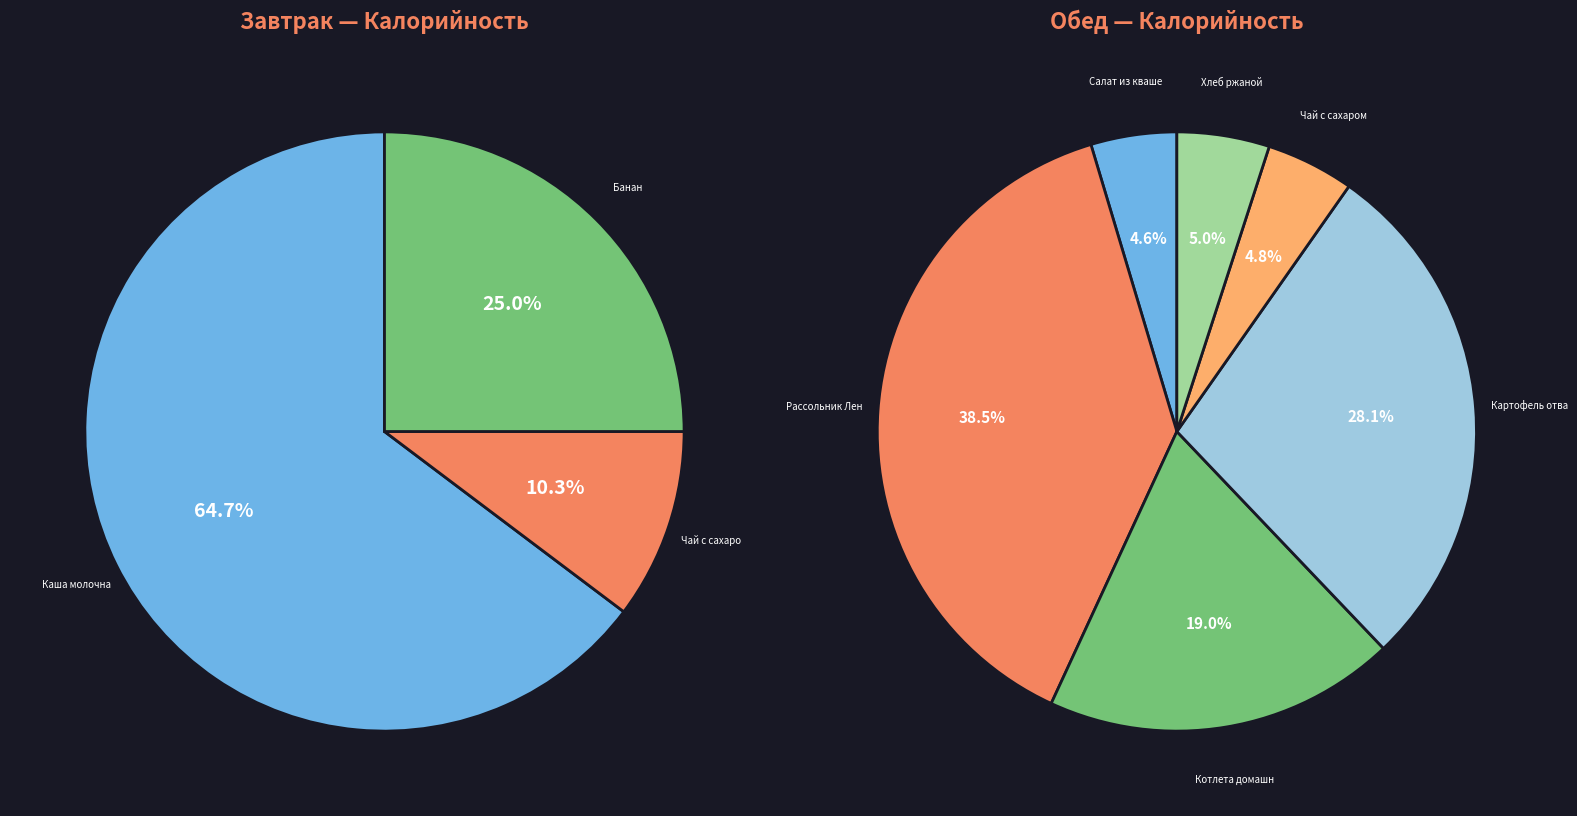

Combined, do Картофель отварной and Котлета домашняя account for over 50%?

No